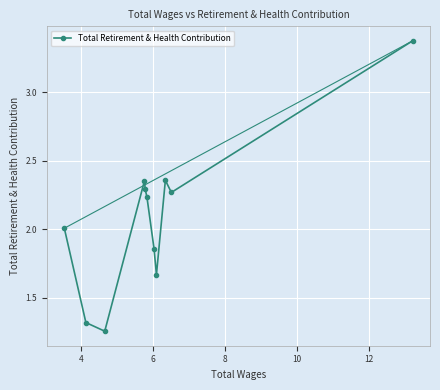

How many interior local peaks (higher than both neighbors) does the data have?

2